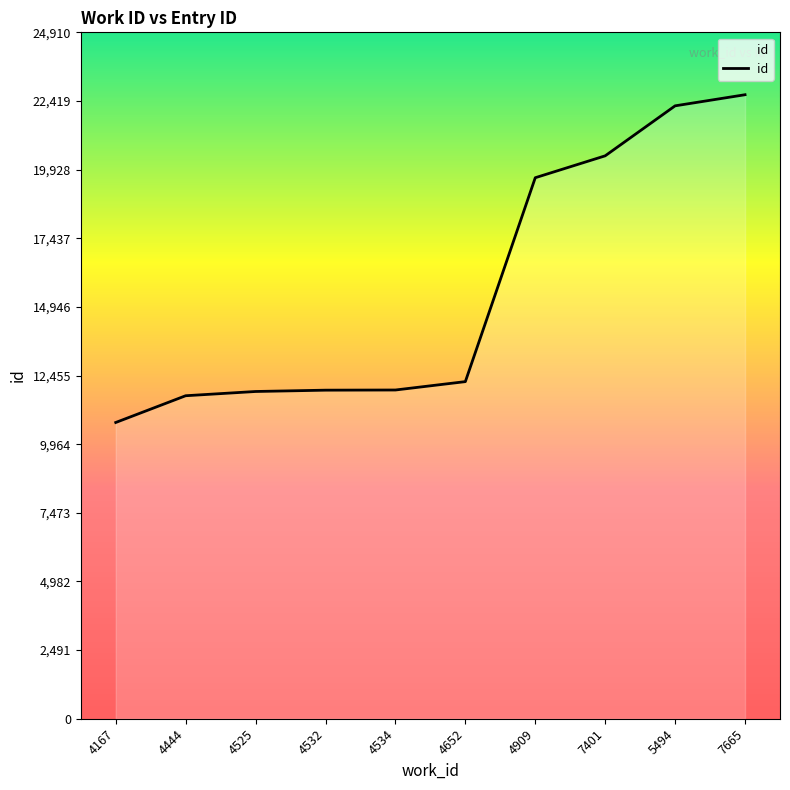

Between 7665 and 4167, which is larger?

7665